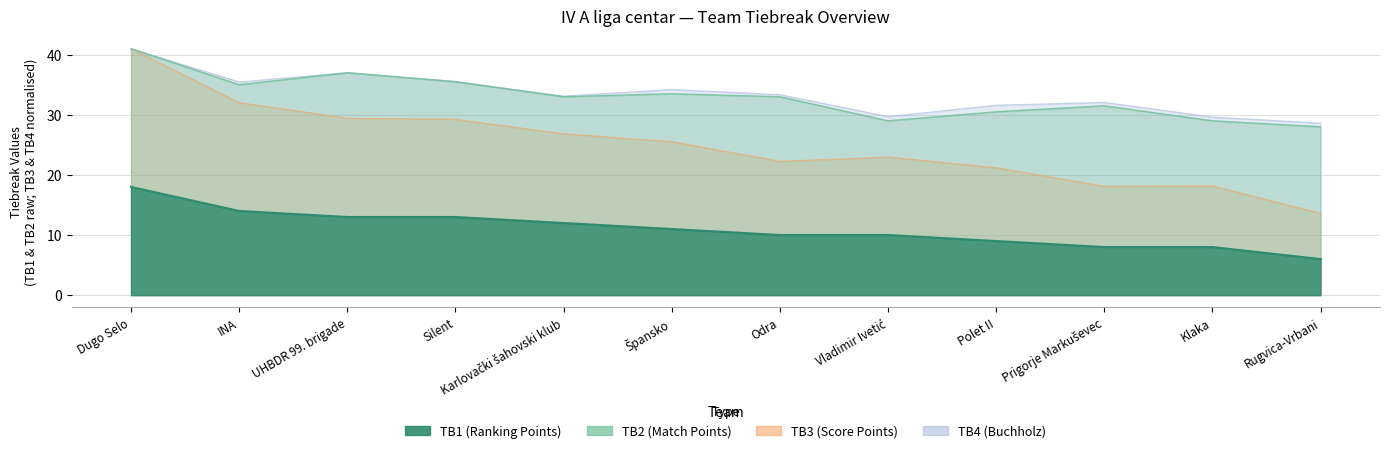

How many data points in TB2 (Match Points) are less than 33?

5